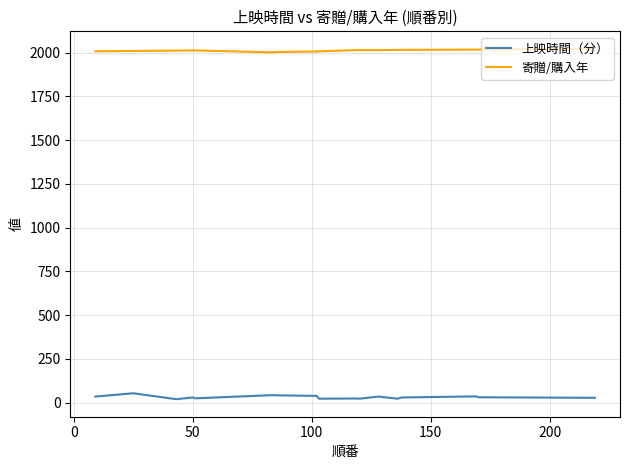

At how many categories does at least one series exceed 992?

17